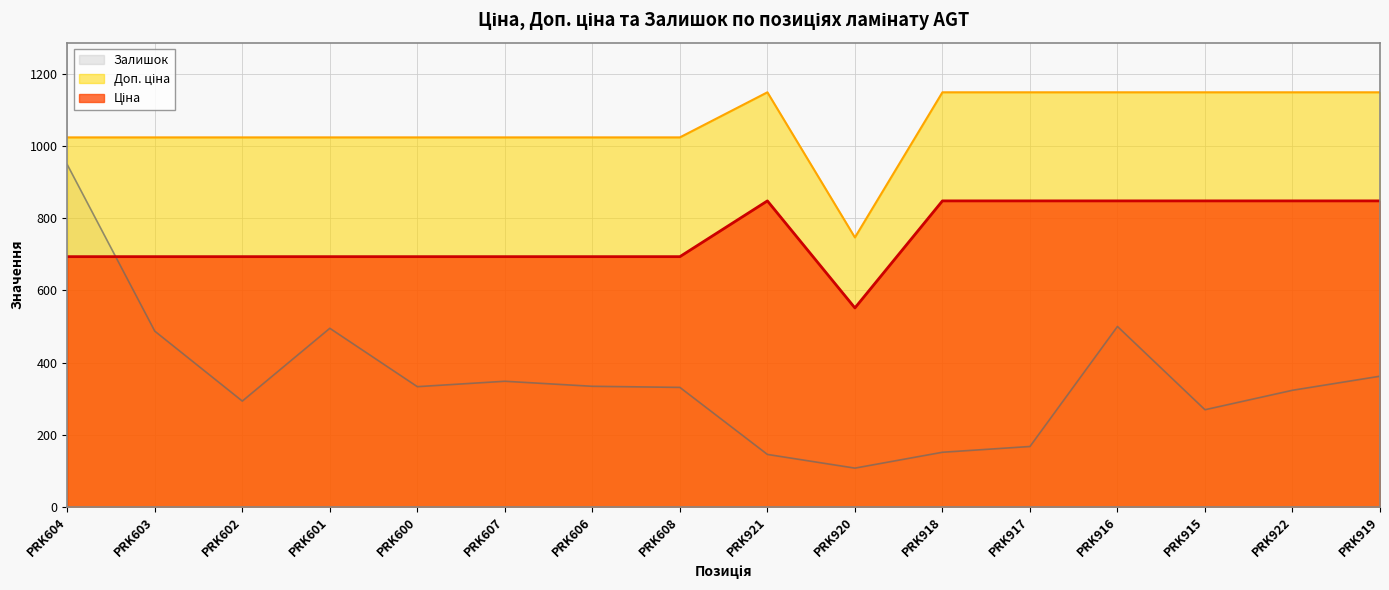

What are all the series names shown in the legend?

Ціна, Доп. ціна, Залишок